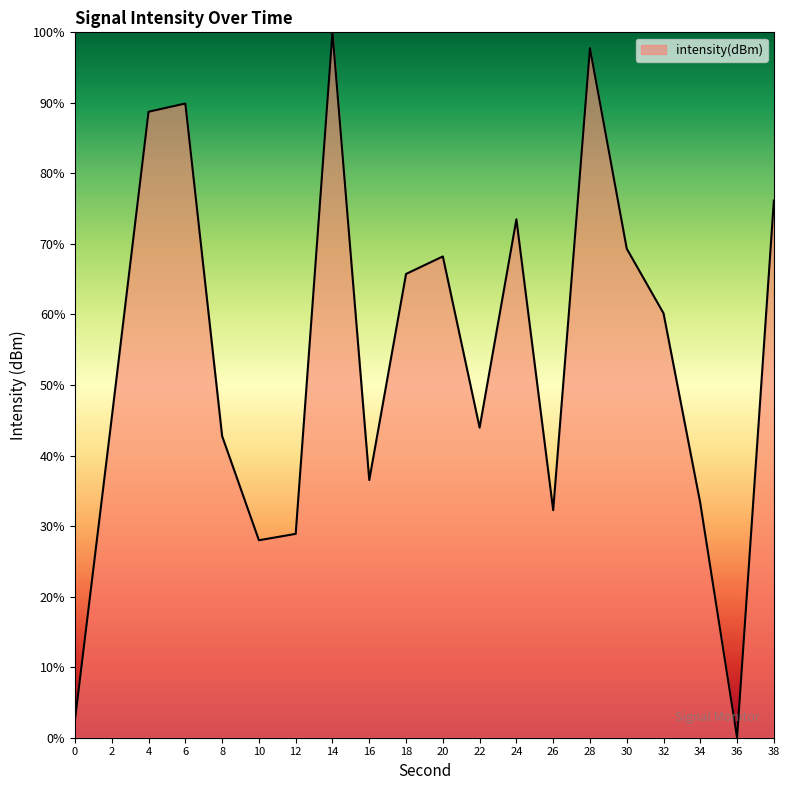

Where is the first local minimum?

10